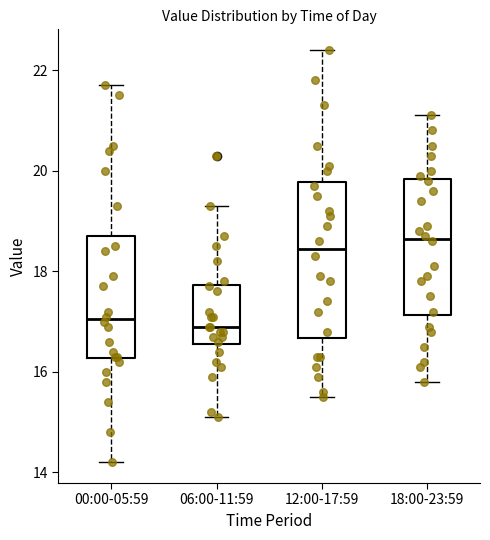

Which box is the tallest, from its lower edge to its upper edge?

12:00-17:59